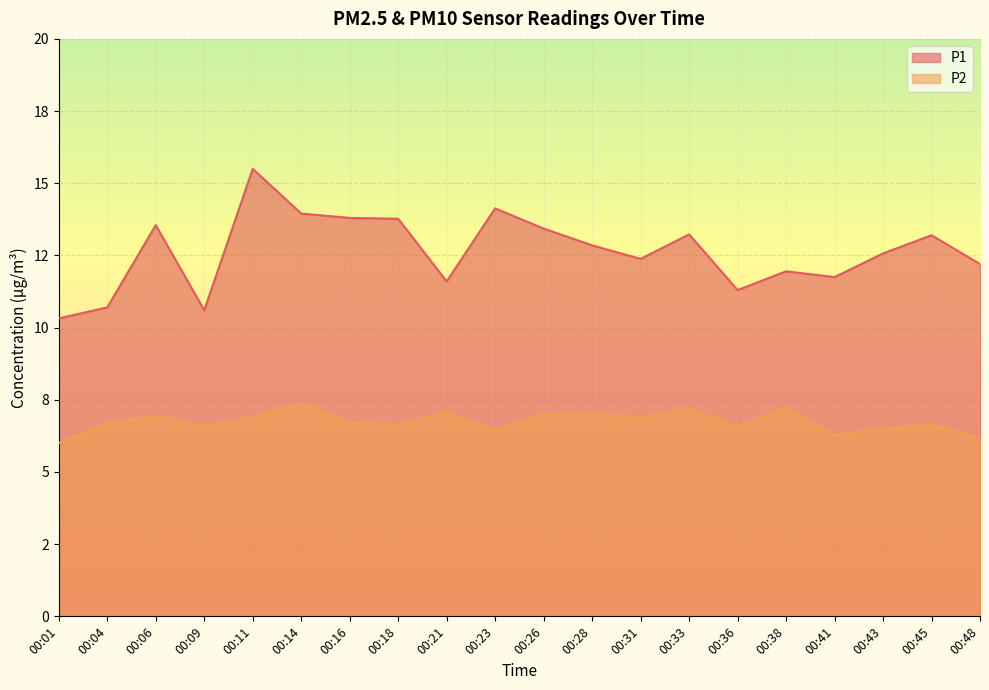

What is the difference between the P2 values at 00:43 and 00:38?

0.7